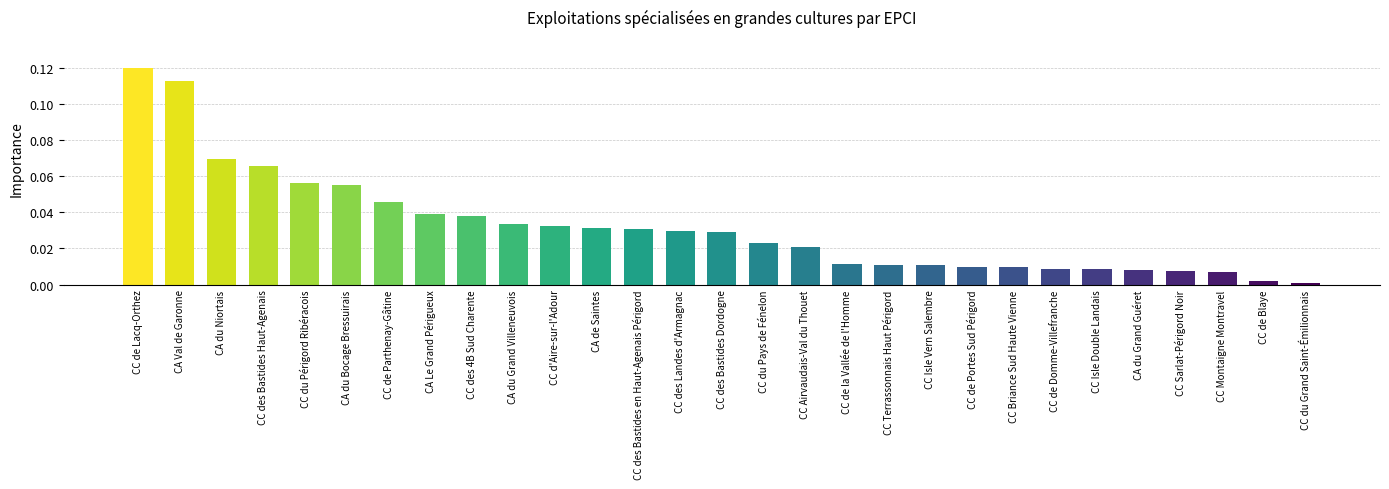

What position from the left is CC d'Aire-sur-l'Adour?

11